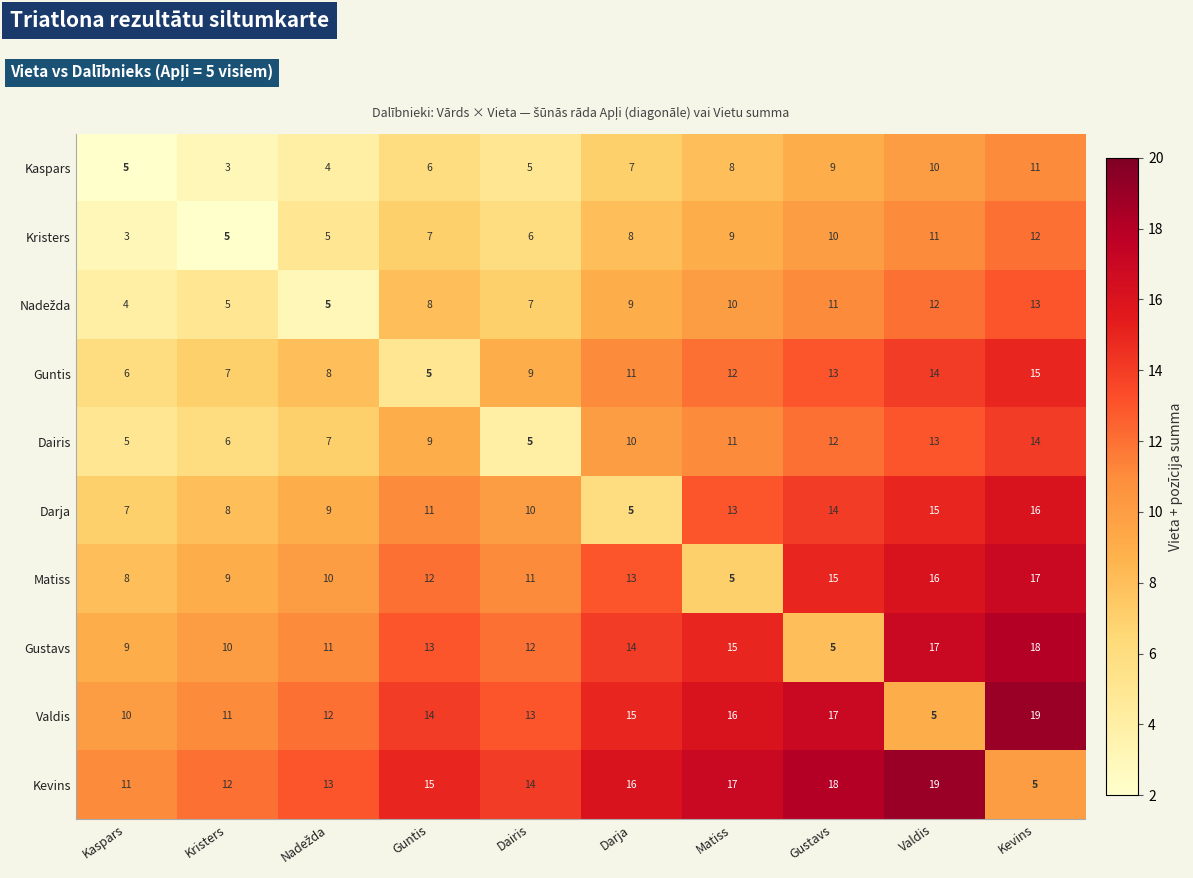

What is the sum of all Matiss values?

116